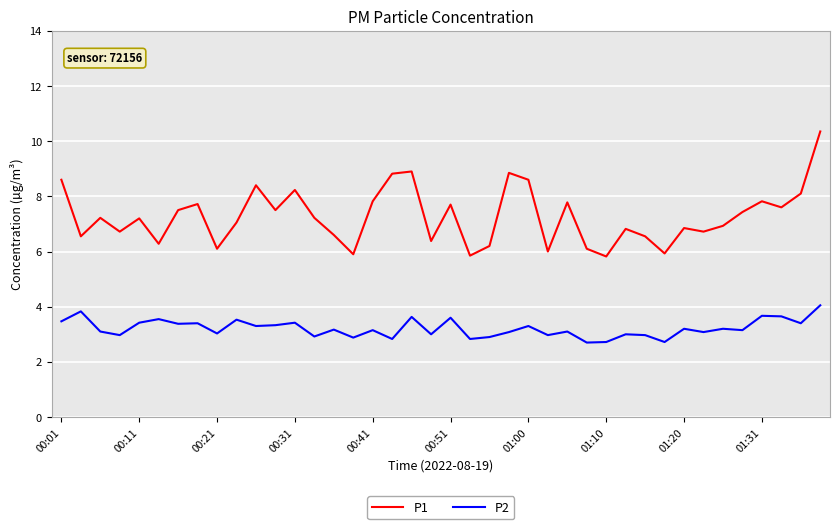

Which series has the largest total across all categories?

P1